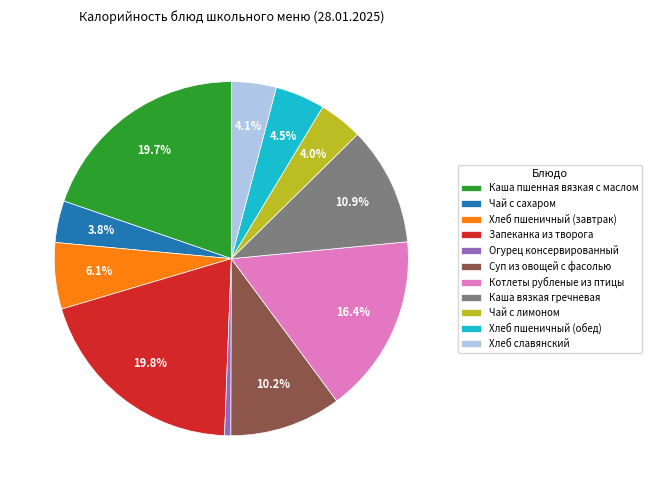

What is the ratio of the value at Чай с сахаром to the value at Суп из овощей с фасолью?

0.4